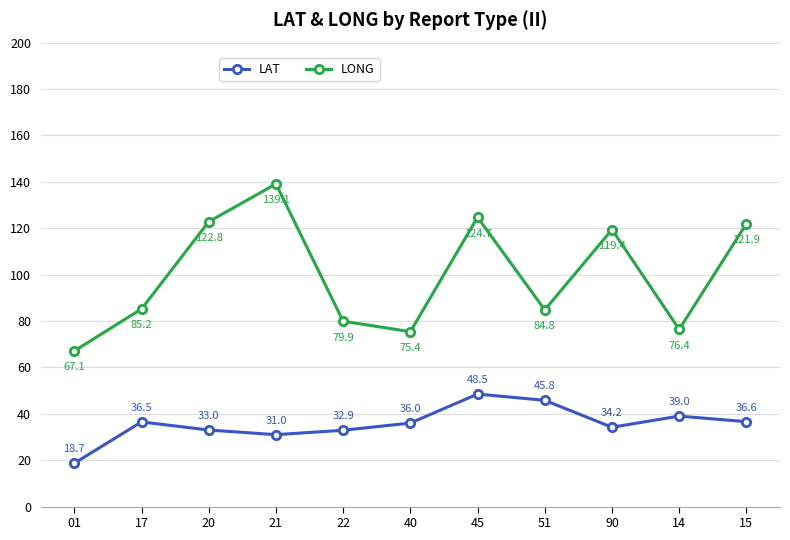

In LAT, how many points are lower than both neighbors (excluding endpoints)?

2